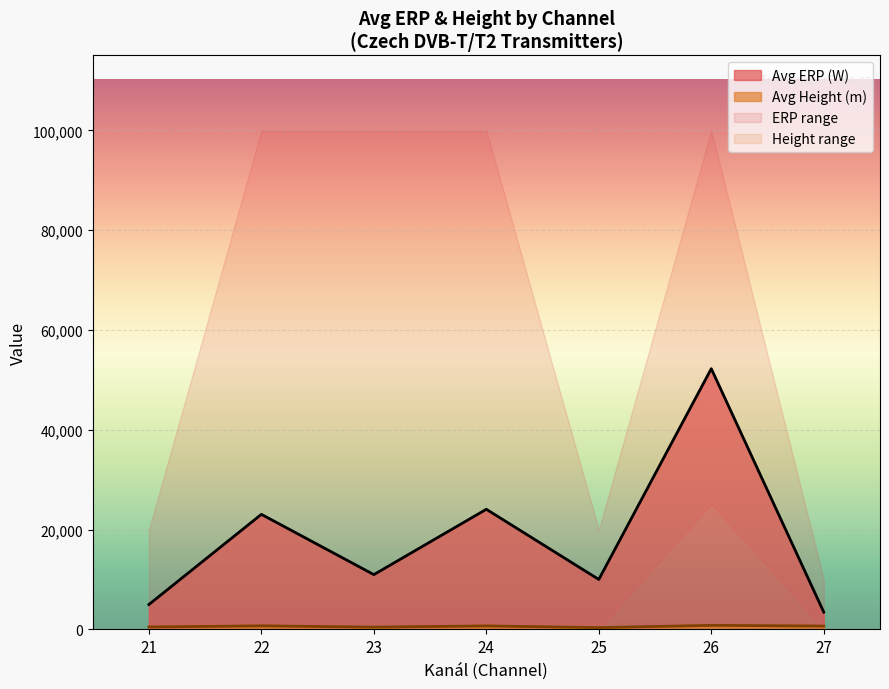

The value of Avg ERP (W) at 21 is 4994.4. True or false?

True